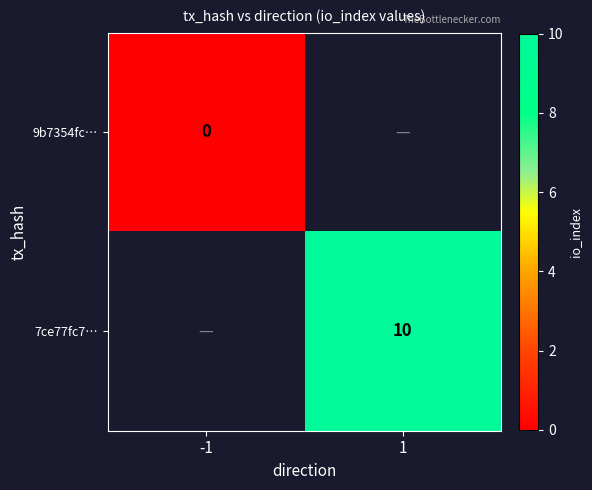

What is the greatest value displayed?

10.0